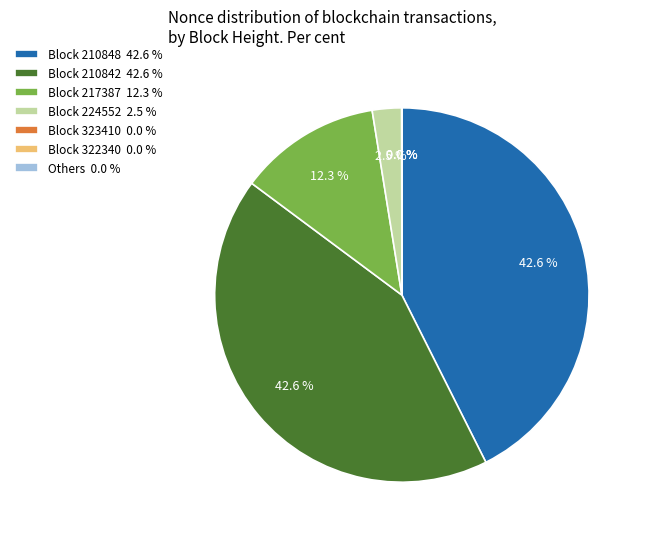

How much of the chart is everything except Block 224552 2.5 %?

97.5%